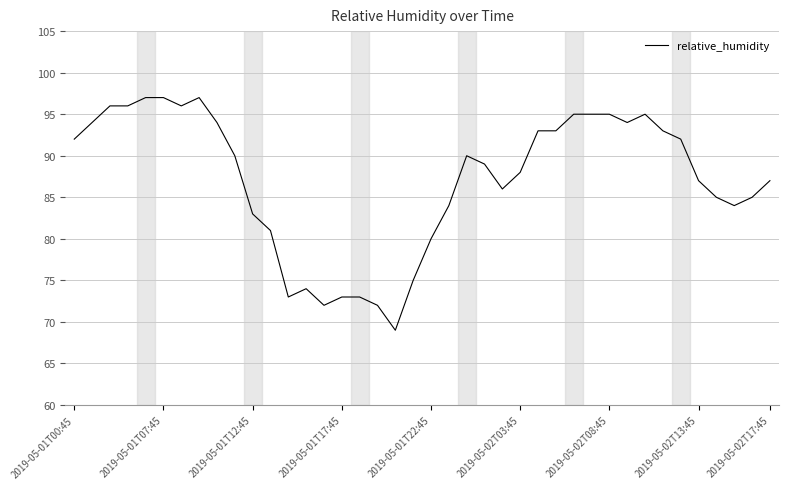

What is the difference between the maximum and minimum values?

28